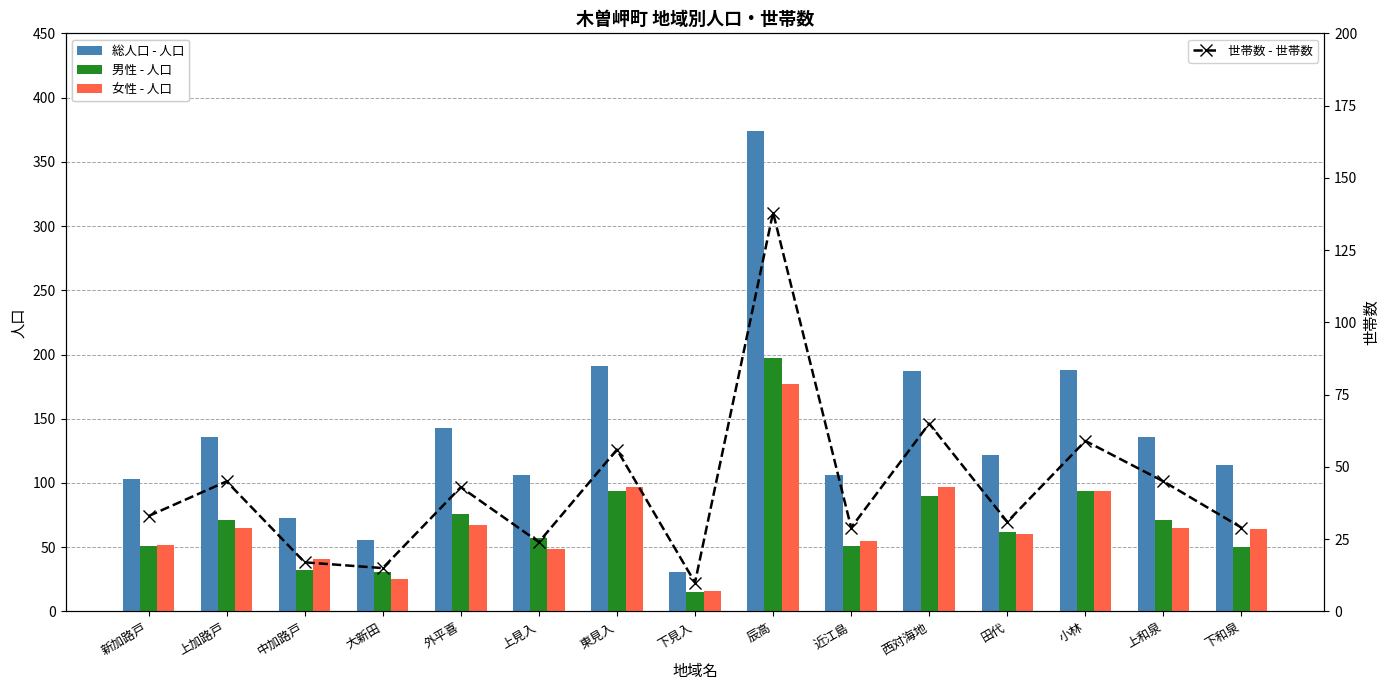

What are all the series names shown in the legend?

総人口 - 人口, 男性 - 人口, 女性 - 人口, 世帯数 - 世帯数